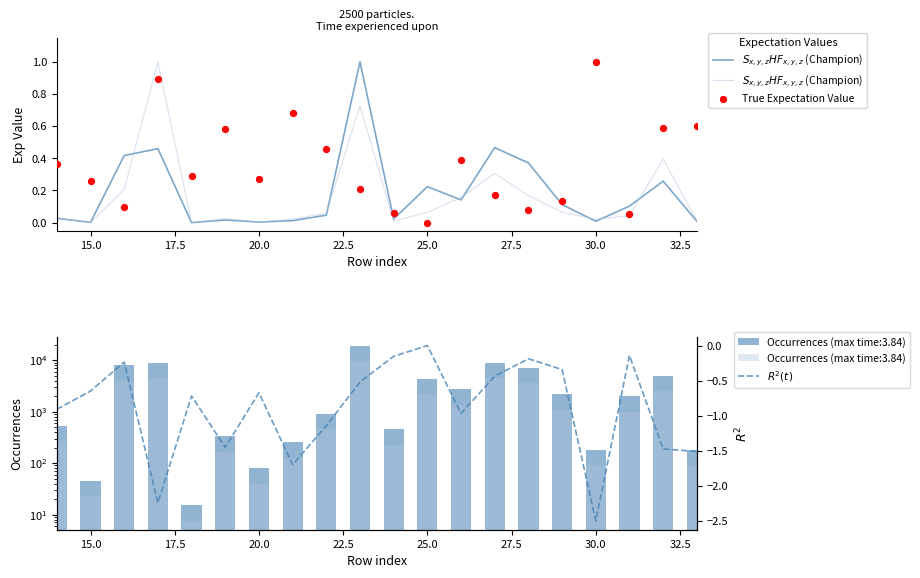

Which series contains the lowest Y value?

$R^2(t)$